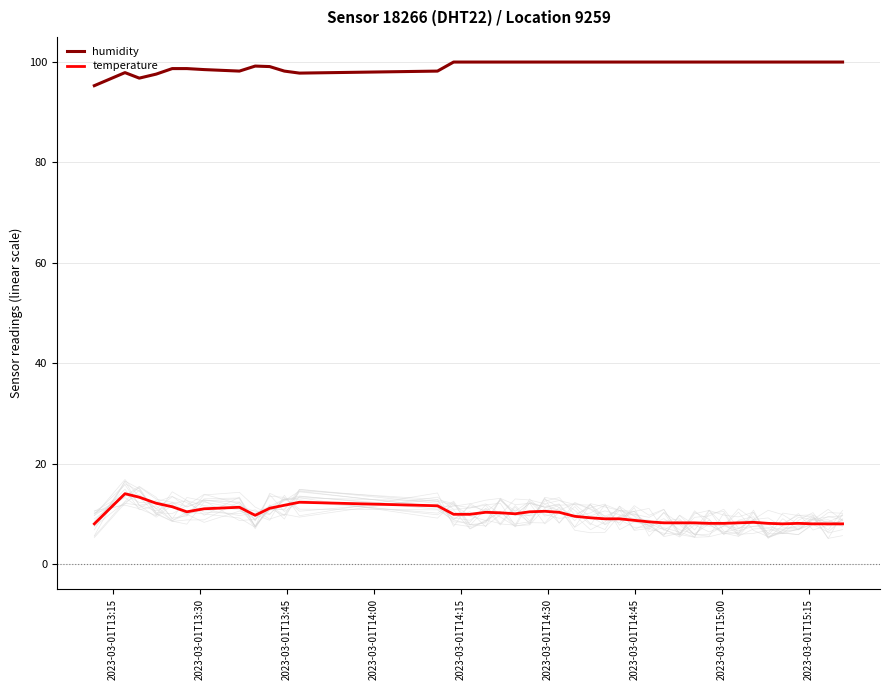

True or false: temperature and humidity intersect in this chart.

False